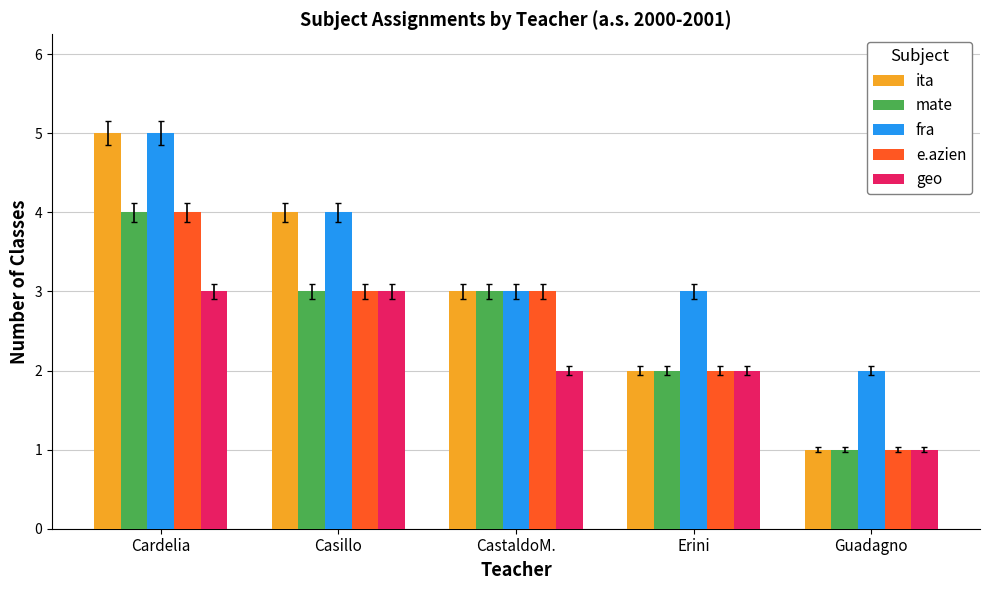

How many groups of bars are there?

5